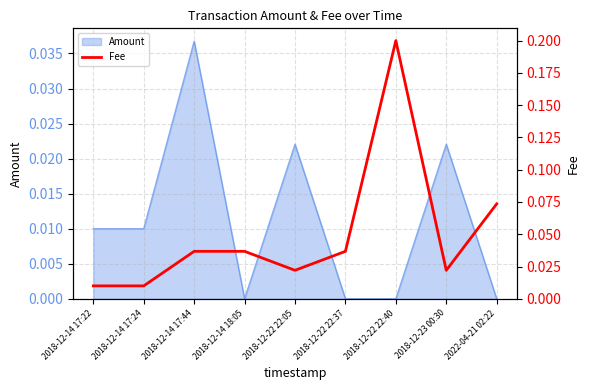

Reading left to right, extract all data points from this chart.

0.0	0.0	0.0	0.0	0.0	0.0	0.2	0.0	0.1